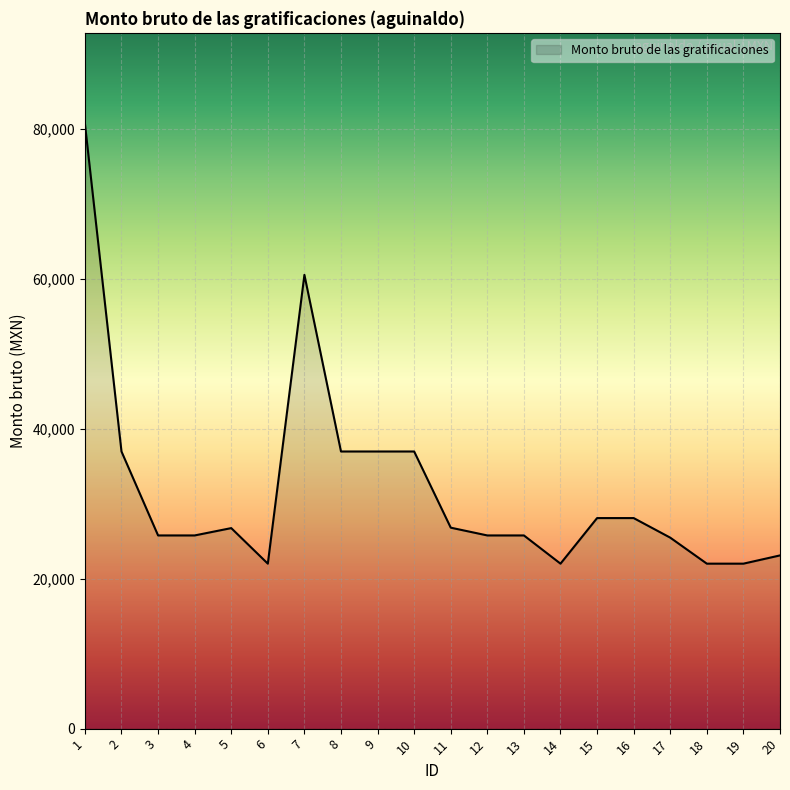

What is the minimum value shown in the chart?

22009.9